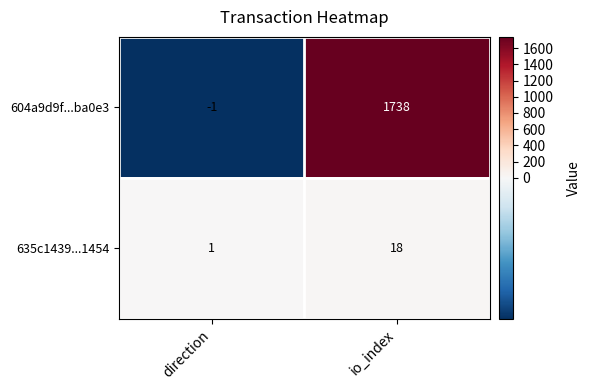

At direction, list the series in order from largest to smallest.

635c1439...1454, 604a9d9f...ba0e3